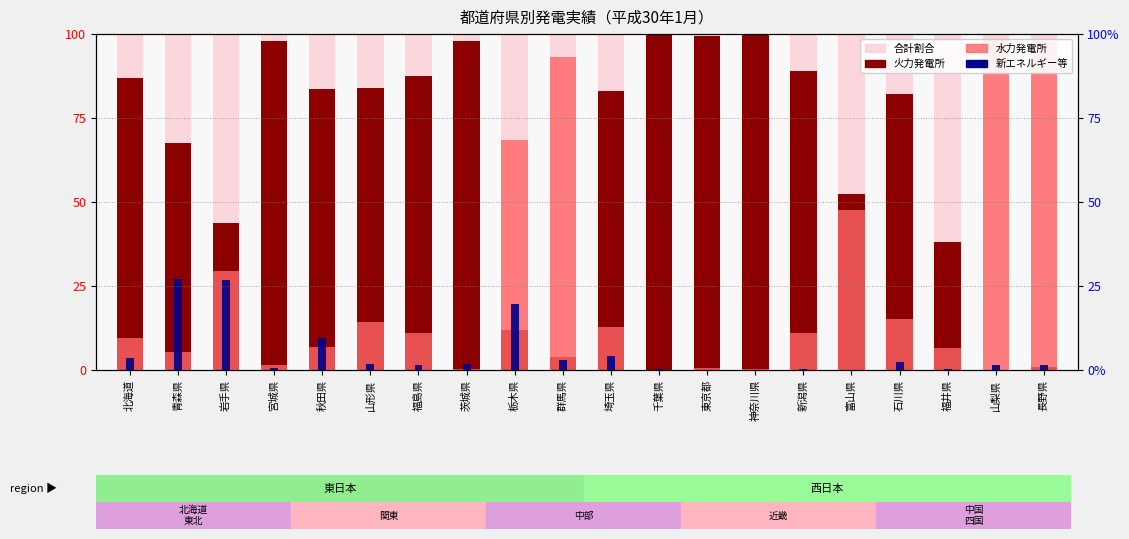

How many positive values does the 火力発電所 series have?

19